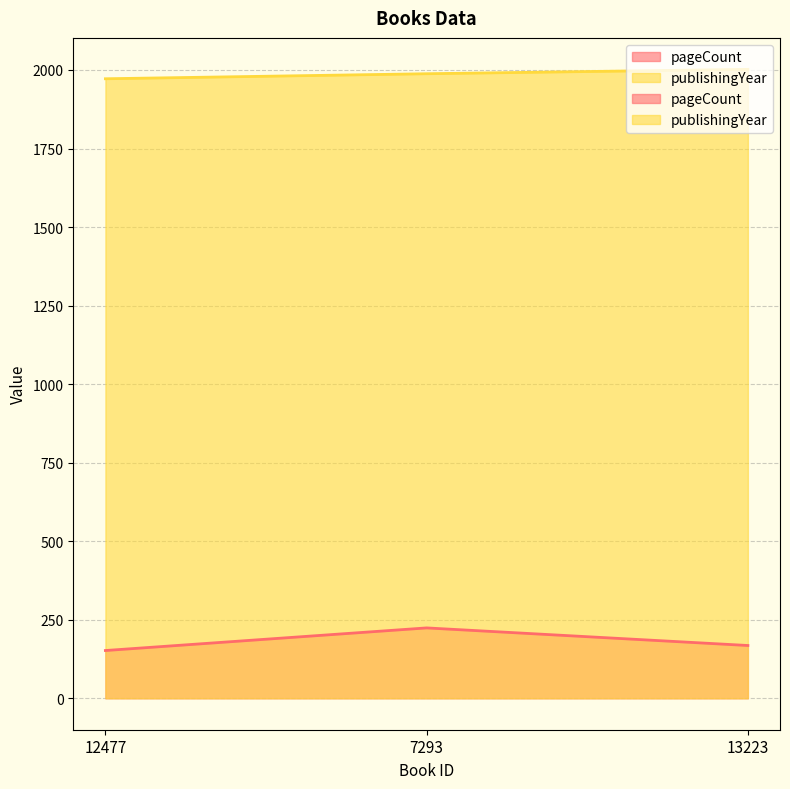

Which label corresponds to the largest value in the chart?

13223